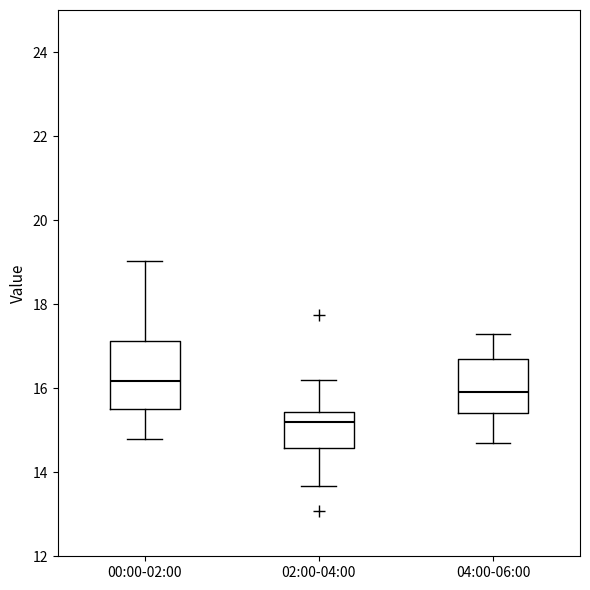

Reading left to right, read every box against the y-axis: the position of its median line, the range the box covers, and the ends of its whiskers. The values are not printed on the chart, so give them approximately, as read against the axis.

00:00-02:00: median 16.2, box 15.6 to 17.2, whiskers 14.8 to 19.0
02:00-04:00: median 15.2, box 14.6 to 15.4, whiskers 13.6 to 16.2
04:00-06:00: median 16.0, box 15.4 to 16.8, whiskers 14.8 to 17.4